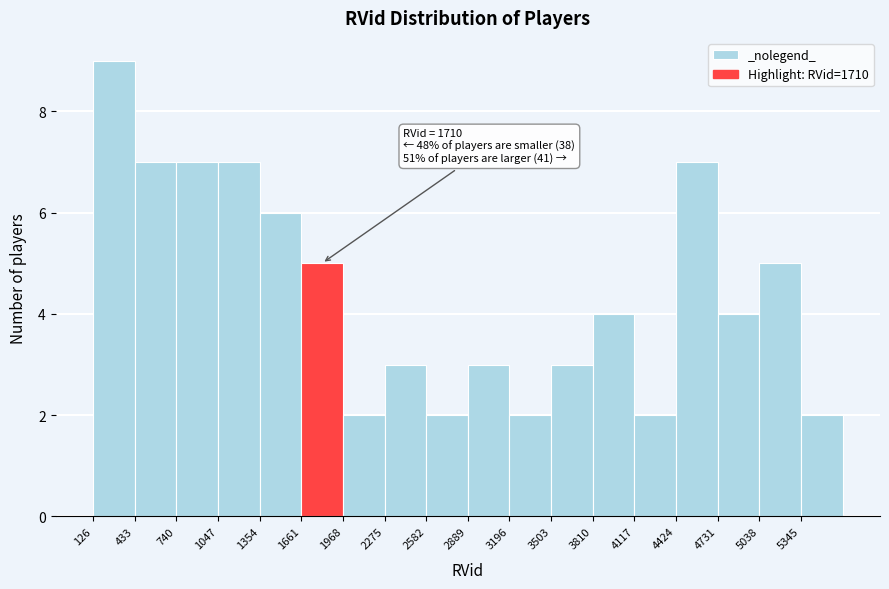

Over which range of the x-axis is the bar tallest?

150 to 450